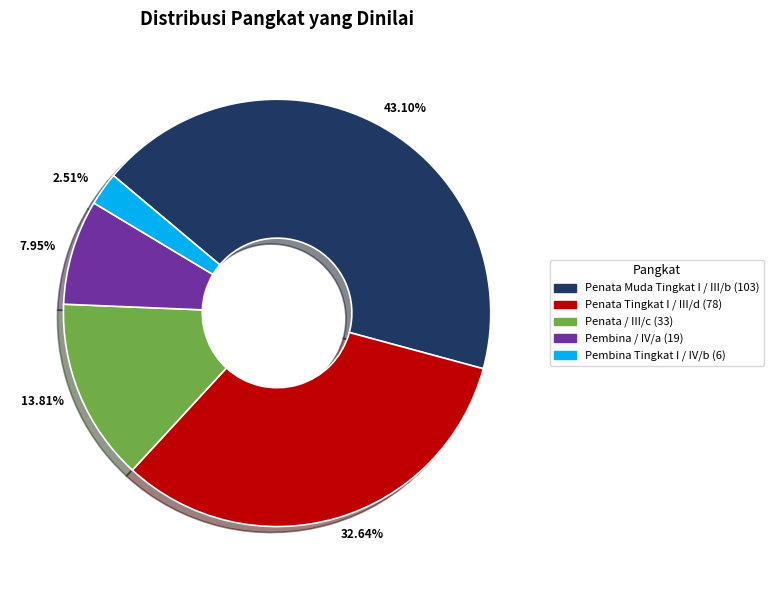

Combined, do 7.95% and 13.81% account for over 50%?

No